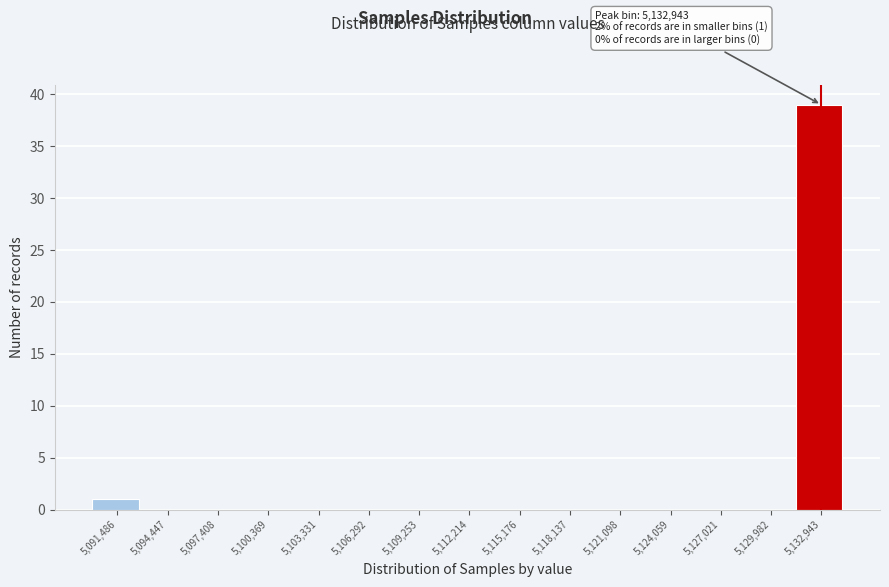

Reading right to left, extract all data points from this chart.

5,132,943=39	5,129,982=0	5,127,021=0	5,124,059=0	5,121,098=0	5,118,137=0	5,115,176=0	5,112,214=0	5,109,253=0	5,106,292=0	5,103,331=0	5,100,369=0	5,097,408=0	5,094,447=0	5,091,486=1